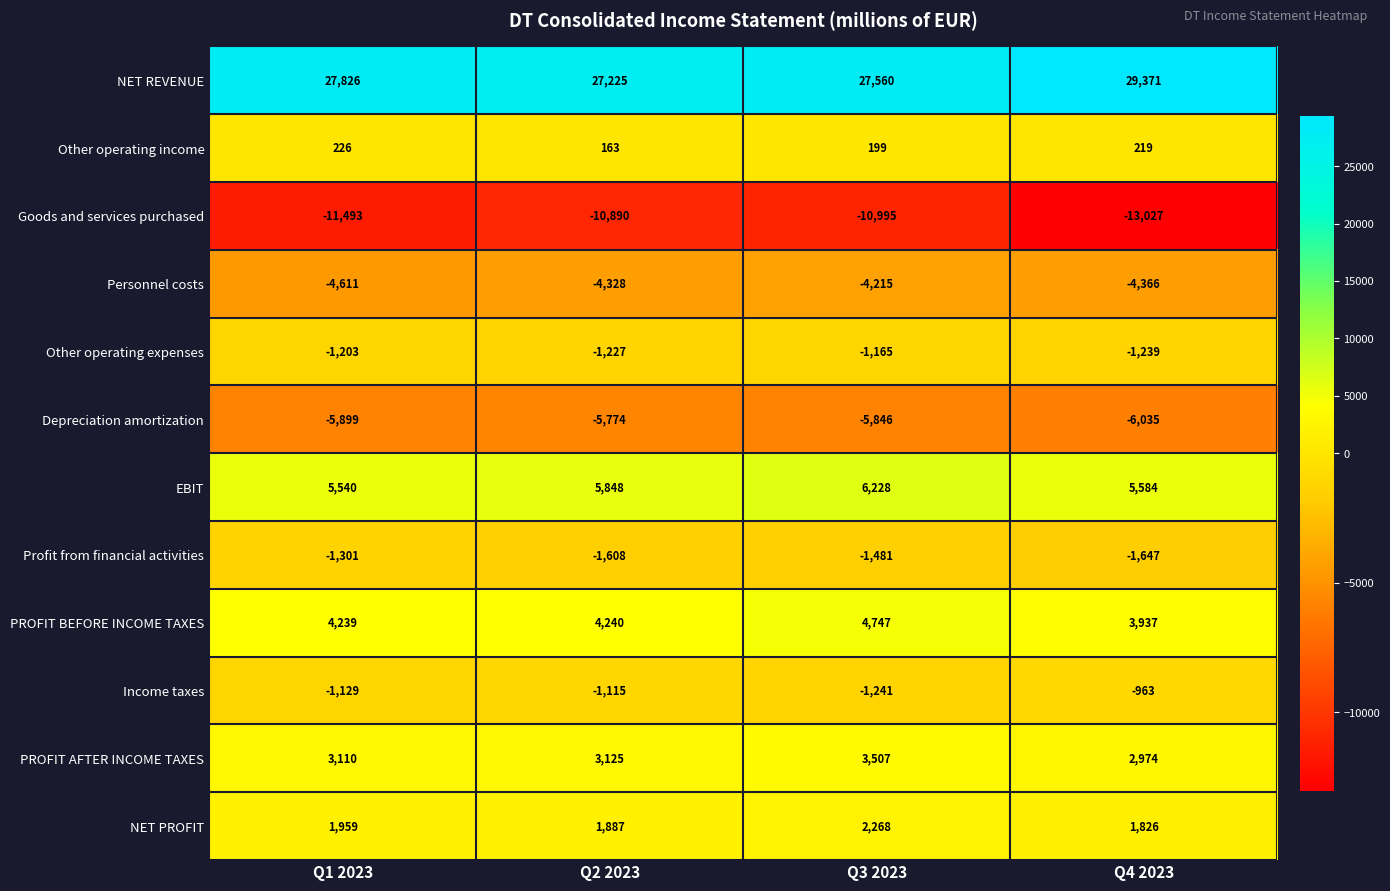

Which category has the highest value in the NET REVENUE series?

Q4 2023